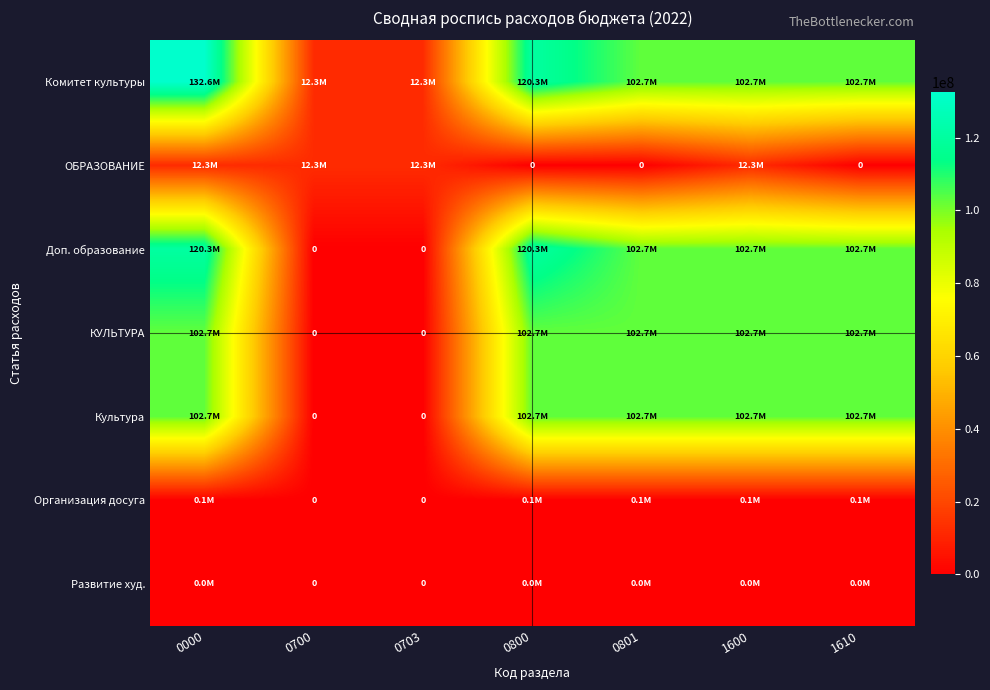

At which category does the chart reach its minimum across all series?

0800